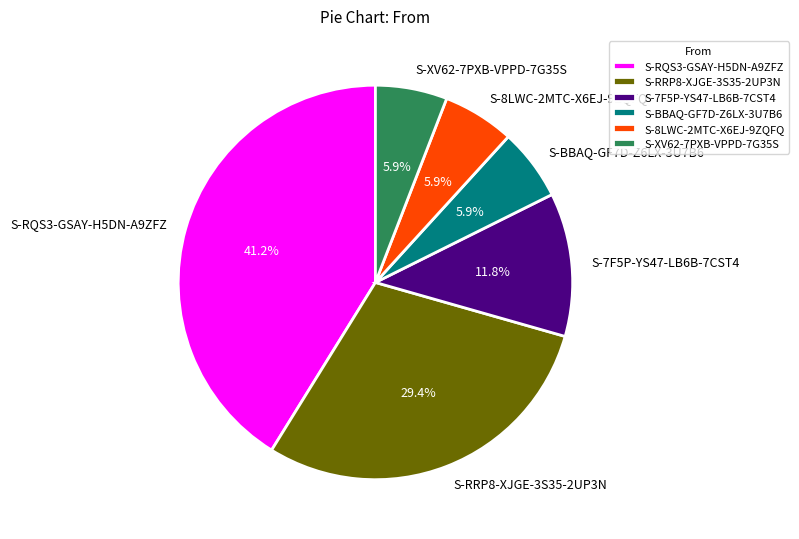

To the nearest percent, what is the combined percentage of S-XV62-7PXB-VPPD-7G35S and S-7F5P-YS47-LB6B-7CST4?

18%